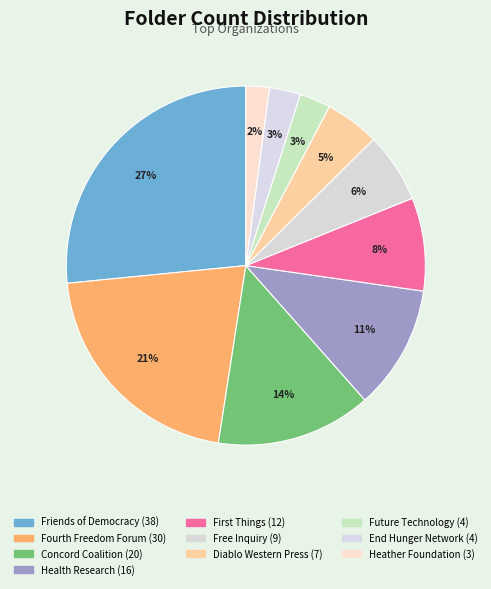

True or false: Free Inquiry accounts for 6% of the total.

True